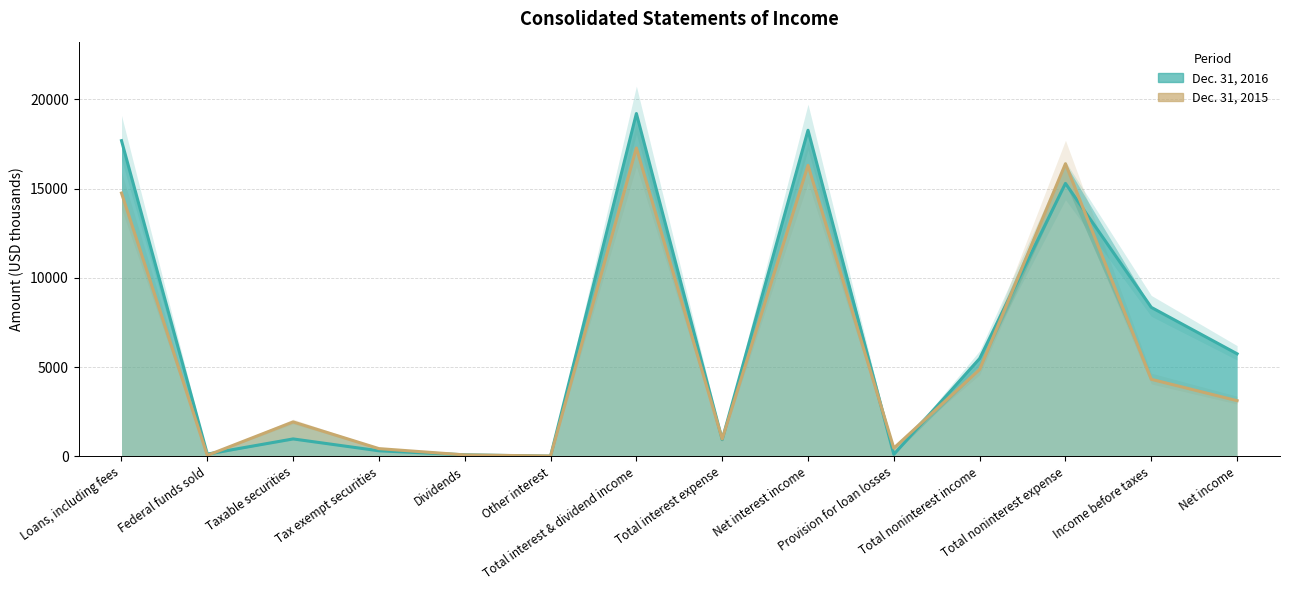

Does the chart have visible grid lines?

Yes